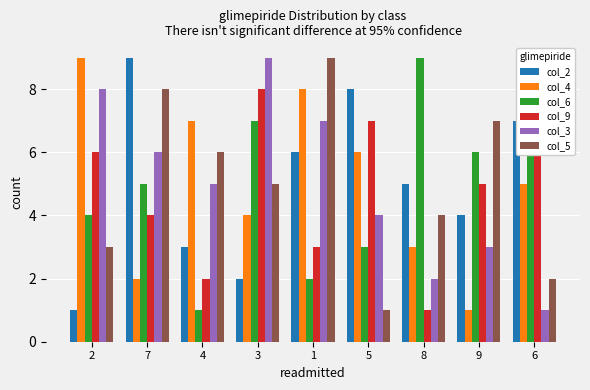

At 4, list the series in order from smallest to largest.

col_6, col_9, col_2, col_3, col_5, col_4